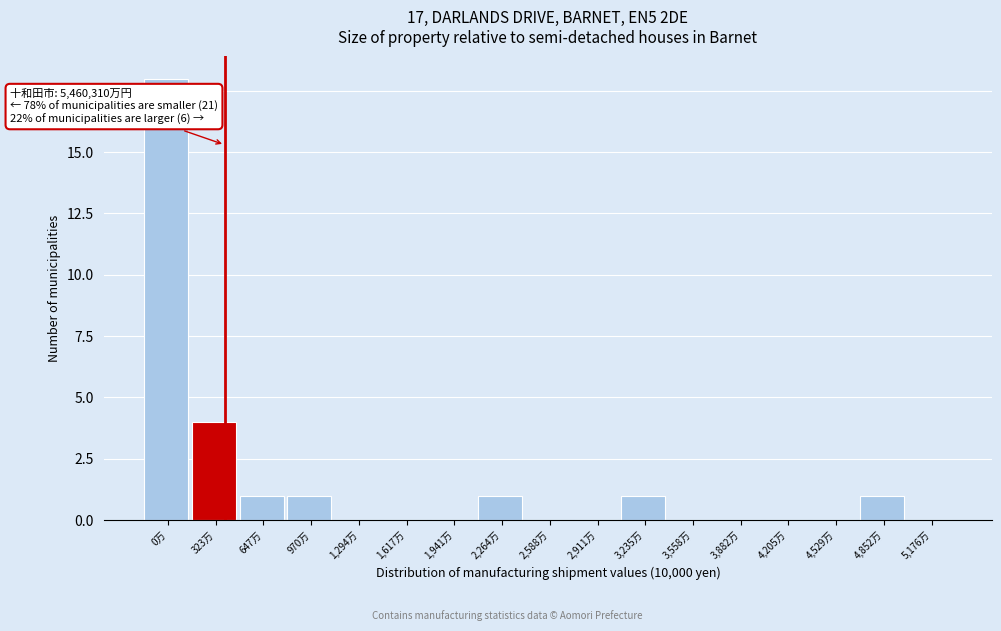

Reading left to right, what are all the values shown in this chart?

0万=18	323万=4	647万=1	970万=1	1,294万=0	1,617万=0	1,941万=0	2,264万=1	2,588万=0	2,911万=0	3,235万=1	3,558万=0	3,882万=0	4,205万=0	4,529万=0	4,852万=1	5,176万=0